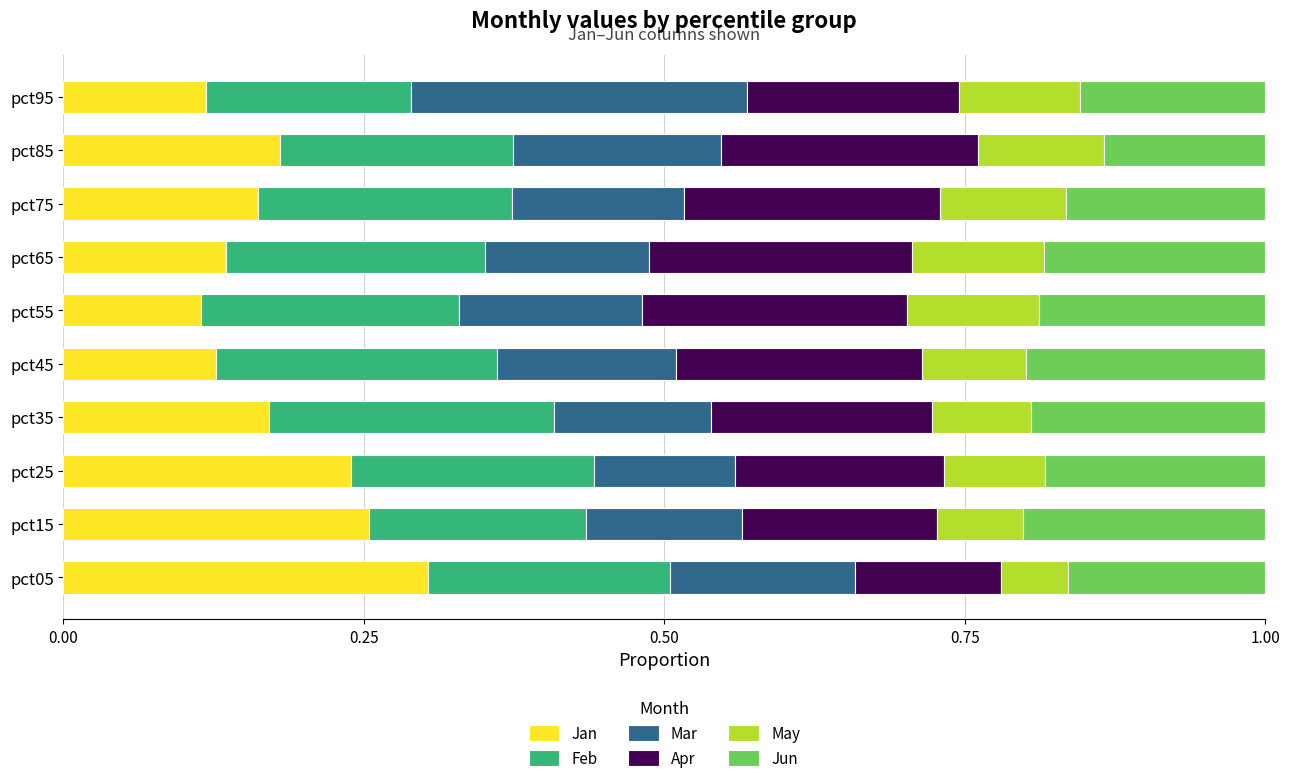

At which label does Jan reach its peak?

pct05